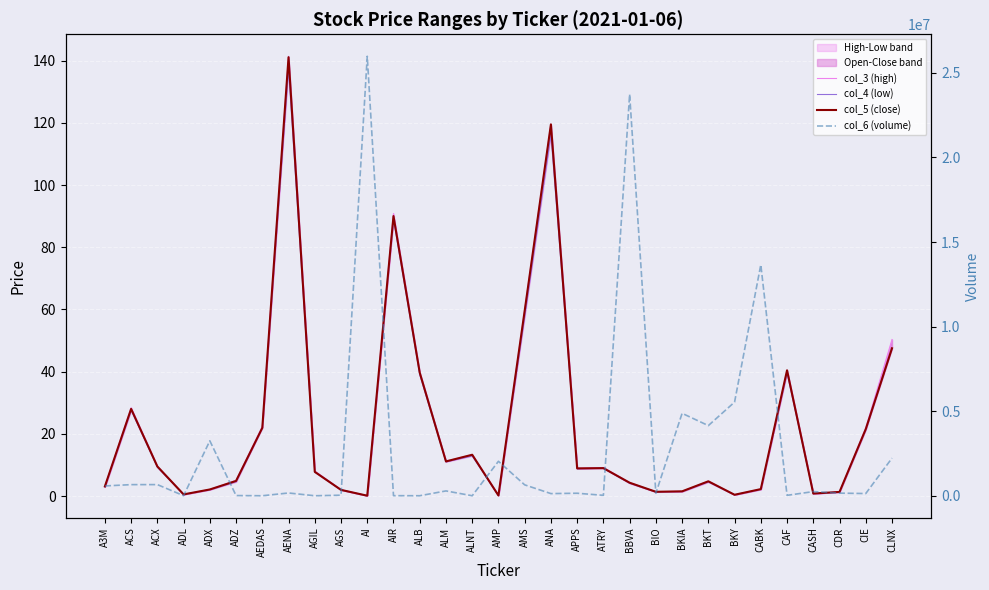

How many interior local peaks does the col_6 (volume) series have?

11